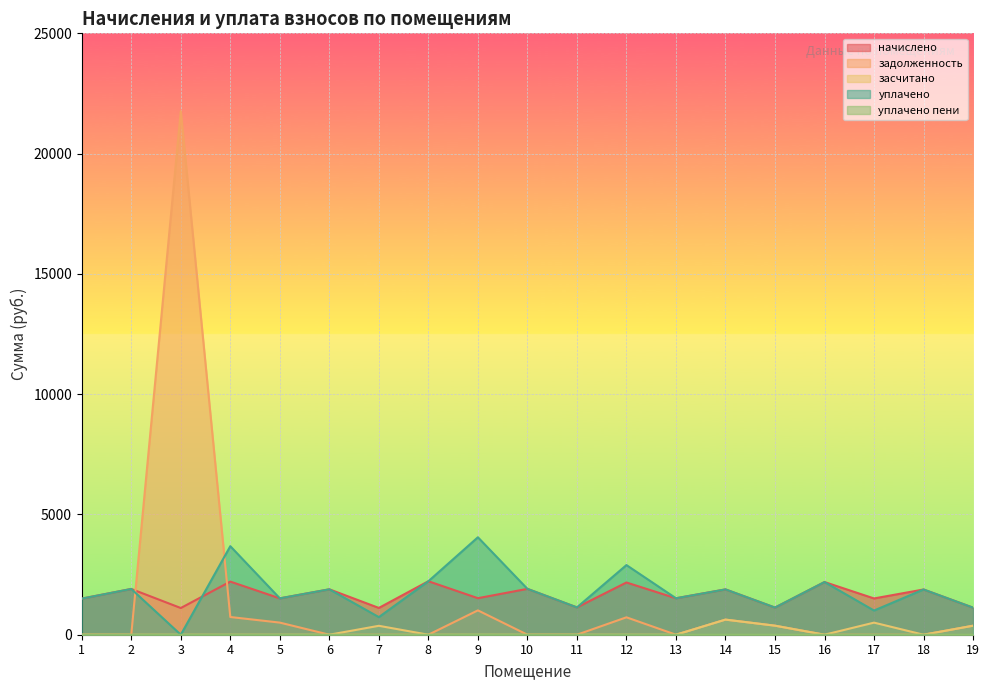

How many lines are shown in the chart?

5